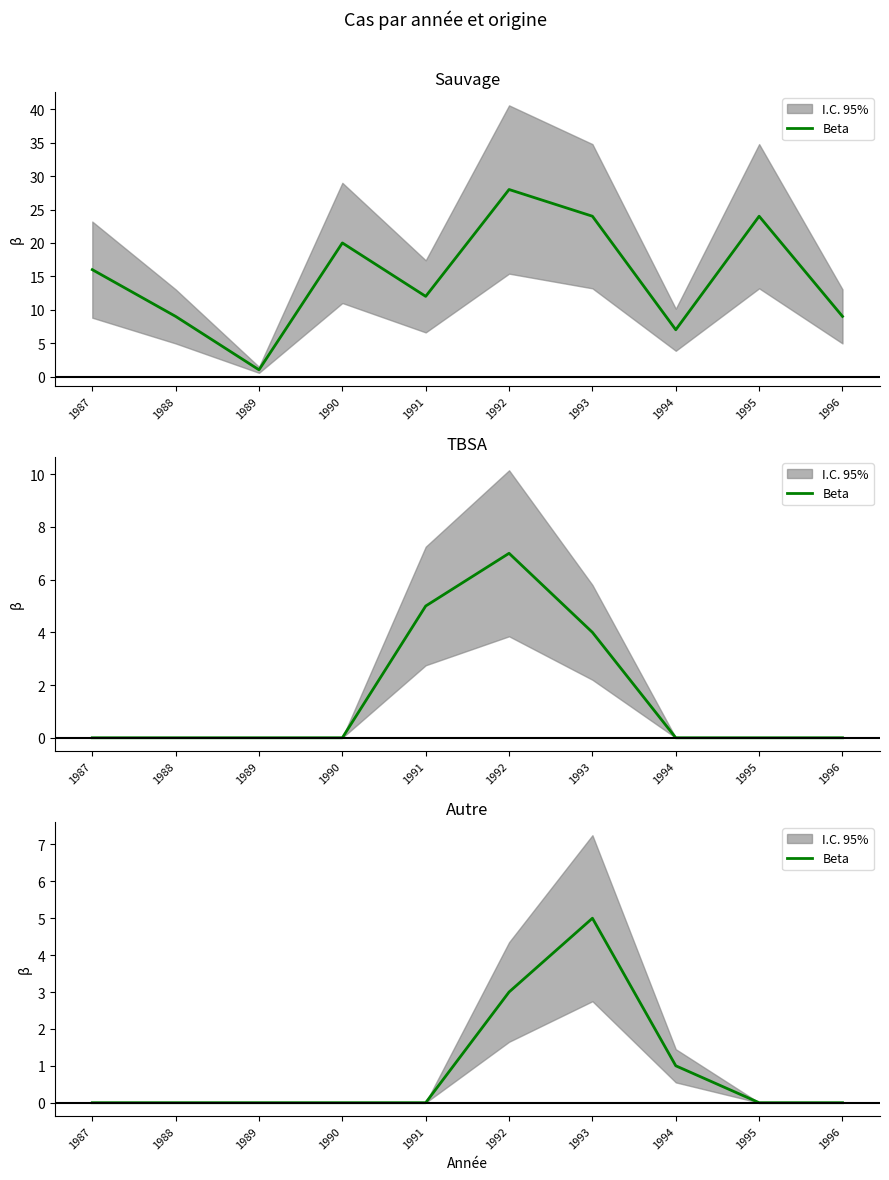

At which category does the chart reach its minimum across all series?

1987